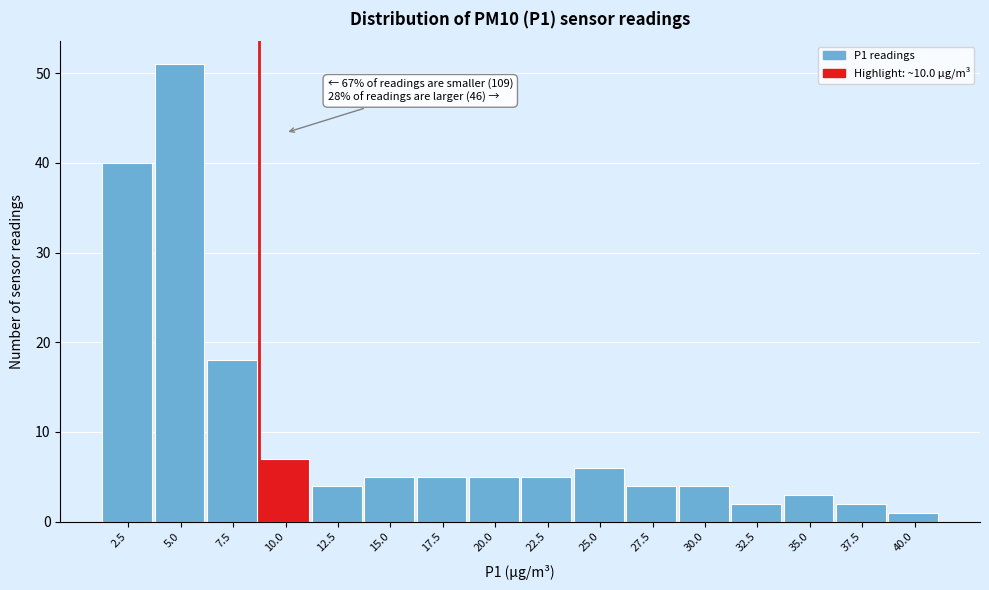

Reading left to right, list all the values displayed in this chart.

2.5=40	5.0=51	7.5=18	10.0=7	12.5=4	15.0=5	17.5=5	20.0=5	22.5=5	25.0=6	27.5=4	30.0=4	32.5=2	35.0=3	37.5=2	40.0=1